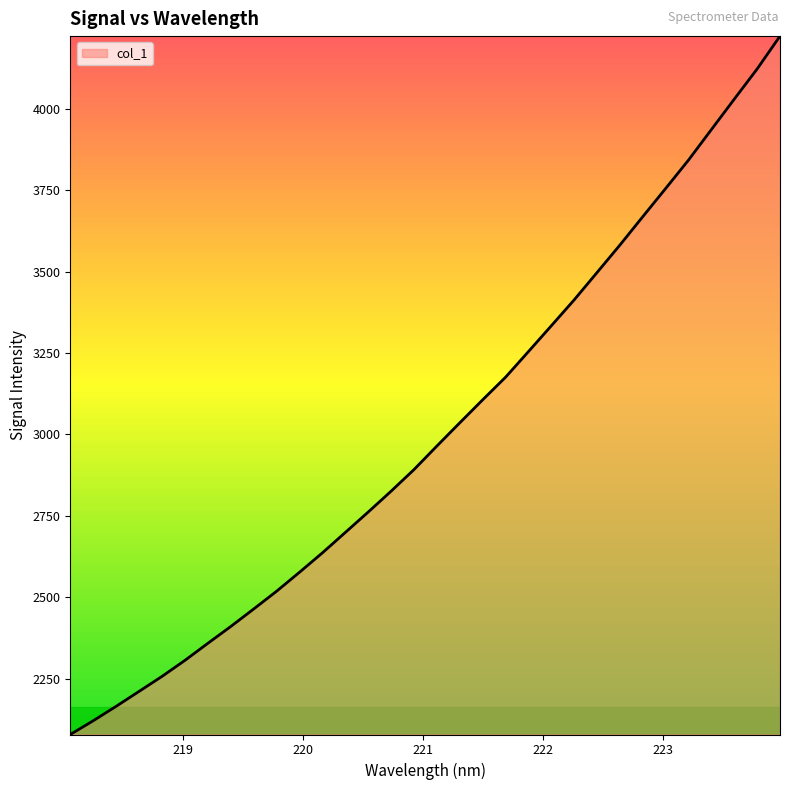

What is the minimum value shown in the chart?

2078.6